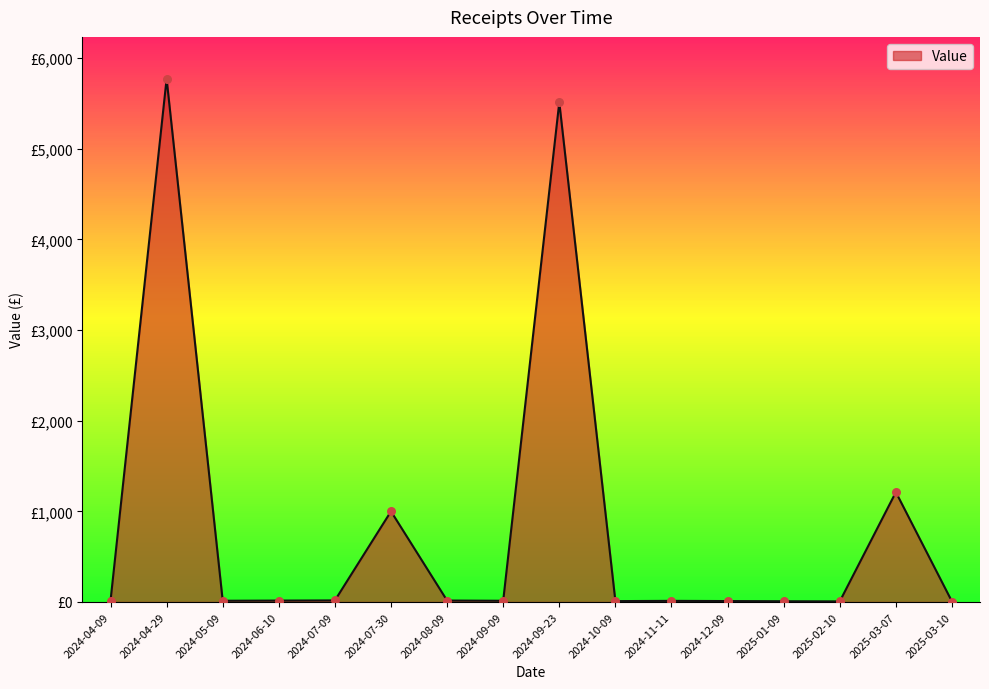

Approximately how many times larger is the value at 2024-11-11 compared to 2024-04-09?

0.9